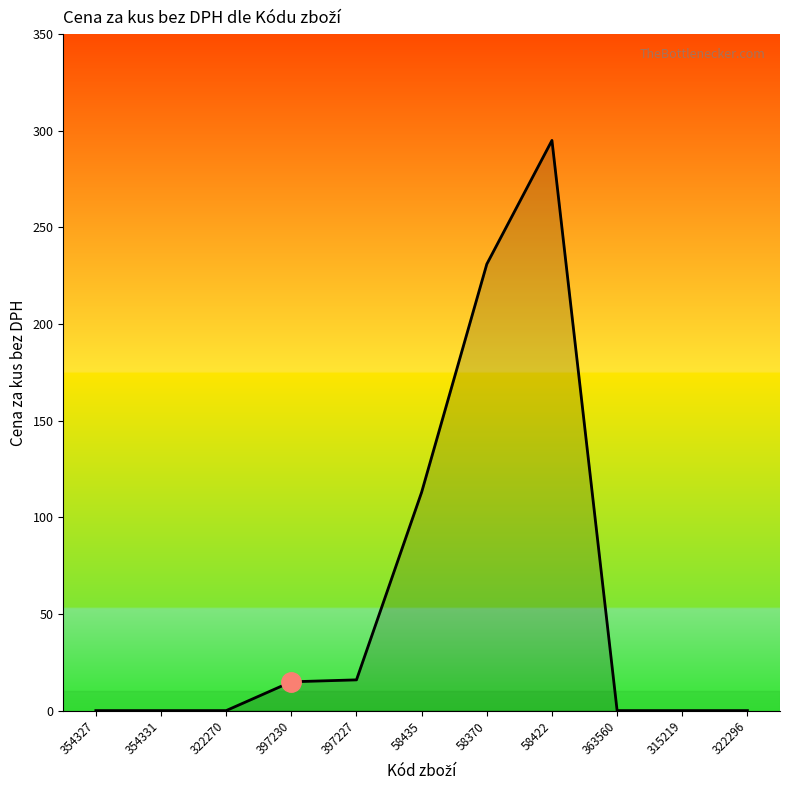

What is the greatest value displayed?

295.0